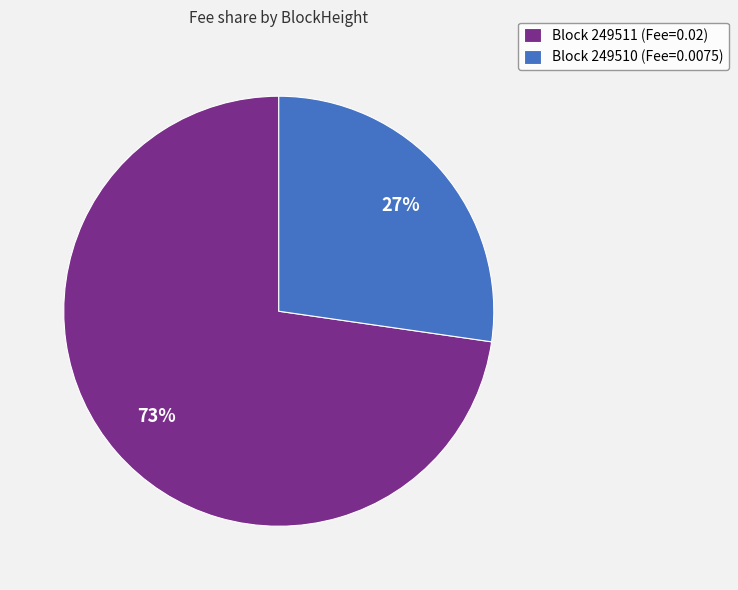

Do Block 249510 (Fee=0.0075) and Block 249511 (Fee=0.02) together represent more than half of the pie?

Yes